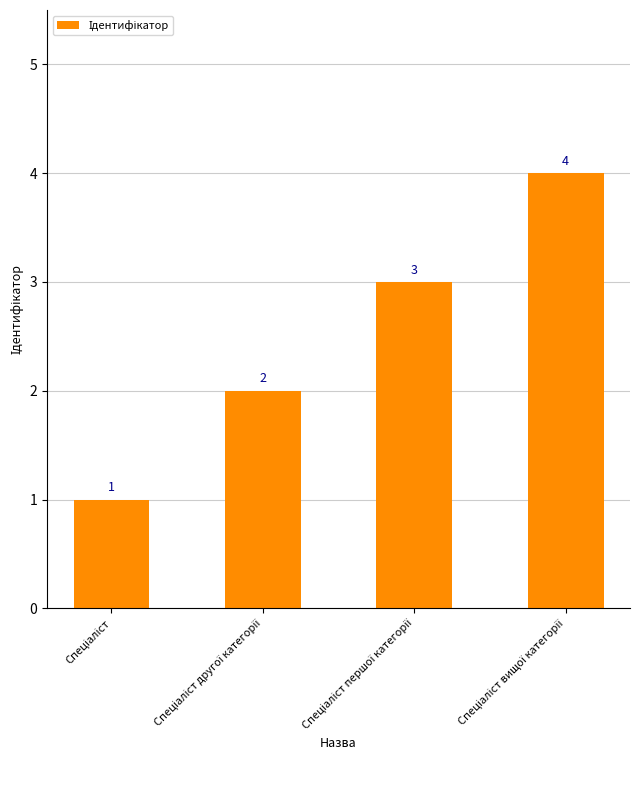

What is the maximum value shown in the chart?

4